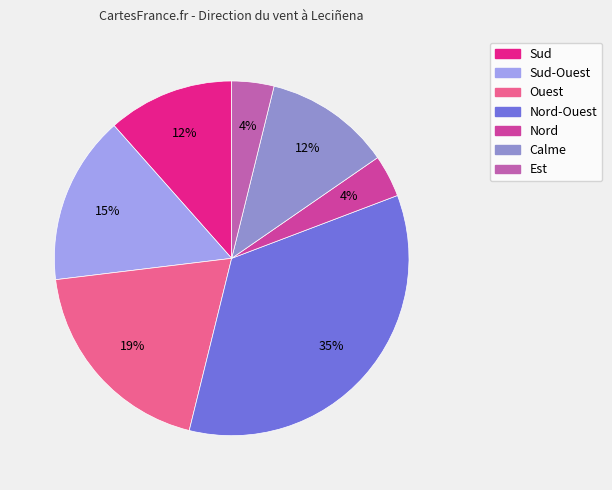

How many segments does this pie chart have?

7